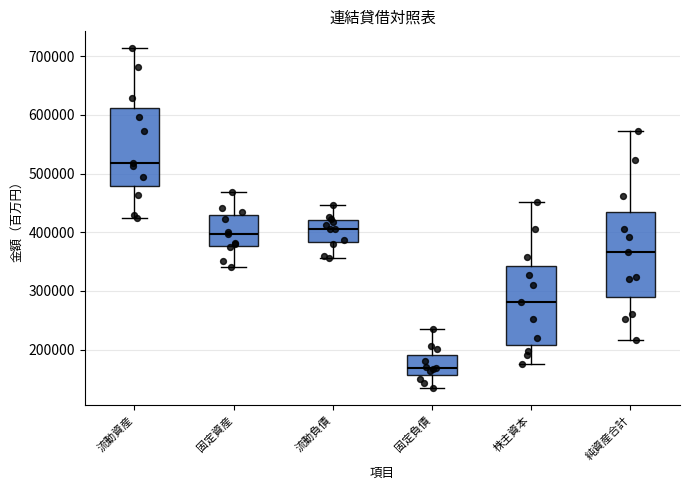

Where does the median line of the box for 固定負債 sit on the y-axis? The values are not printed on the chart, so give them approximately, as read against the axis.

170000